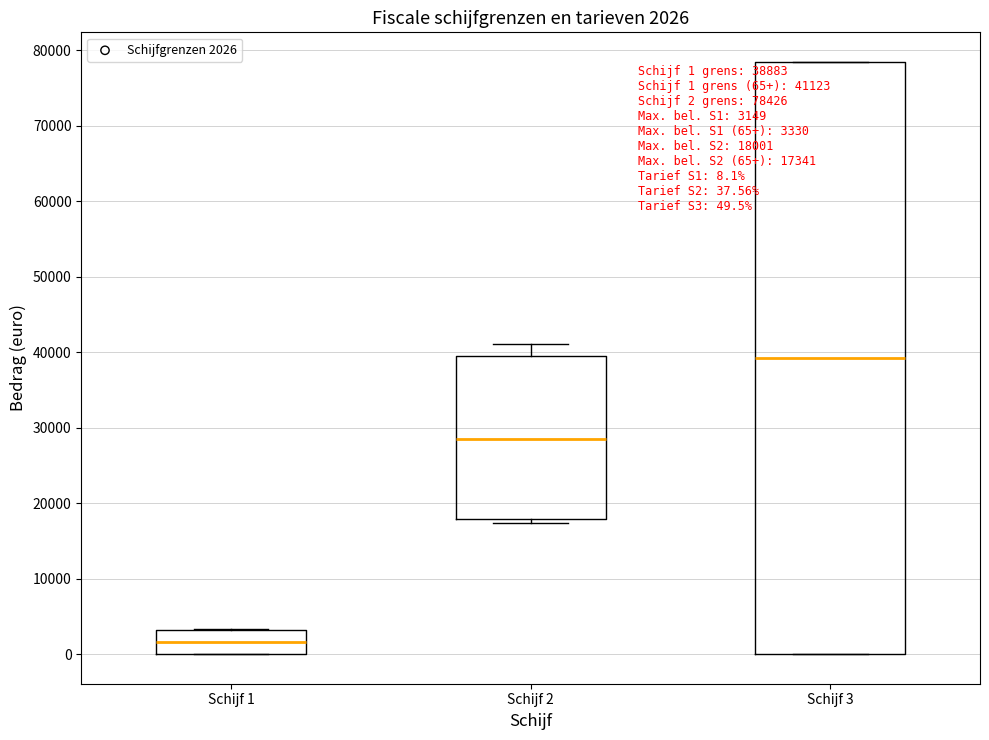

Which box is the tallest, from its lower edge to its upper edge?

Schijf 3